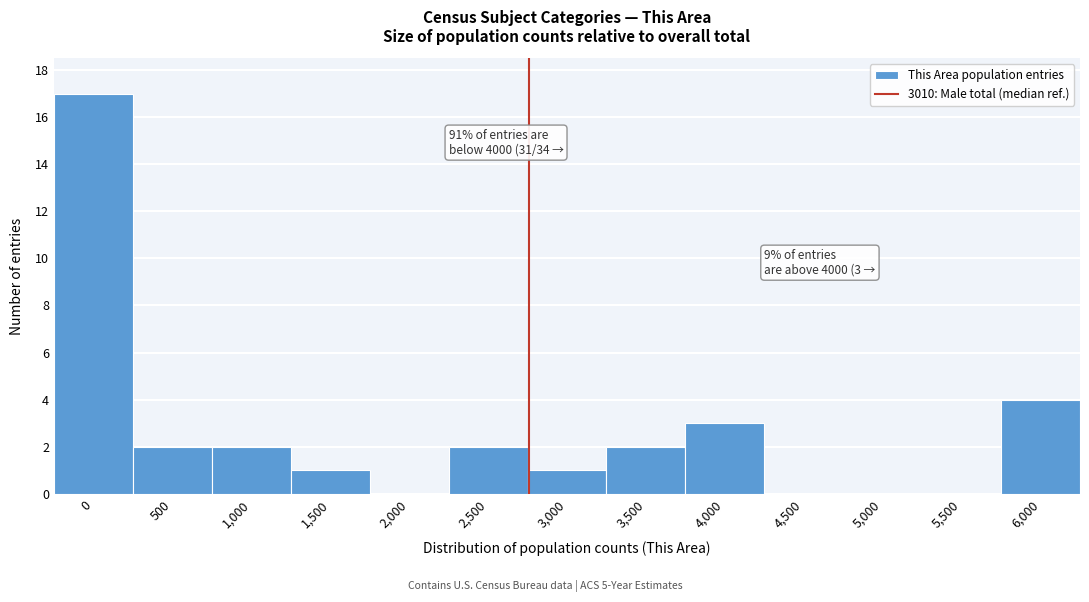

Reading left to right, transcribe all the data shown in this chart.

0=17	500=2	1,000=2	1,500=1	2,000=0	2,500=2	3,000=1	3,500=2	4,000=3	4,500=0	5,000=0	5,500=0	6,000=4